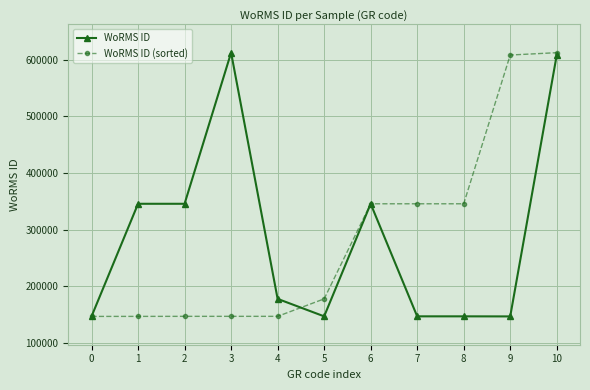

What is the value of the WoRMS ID point at the 2nd from the left?

345514